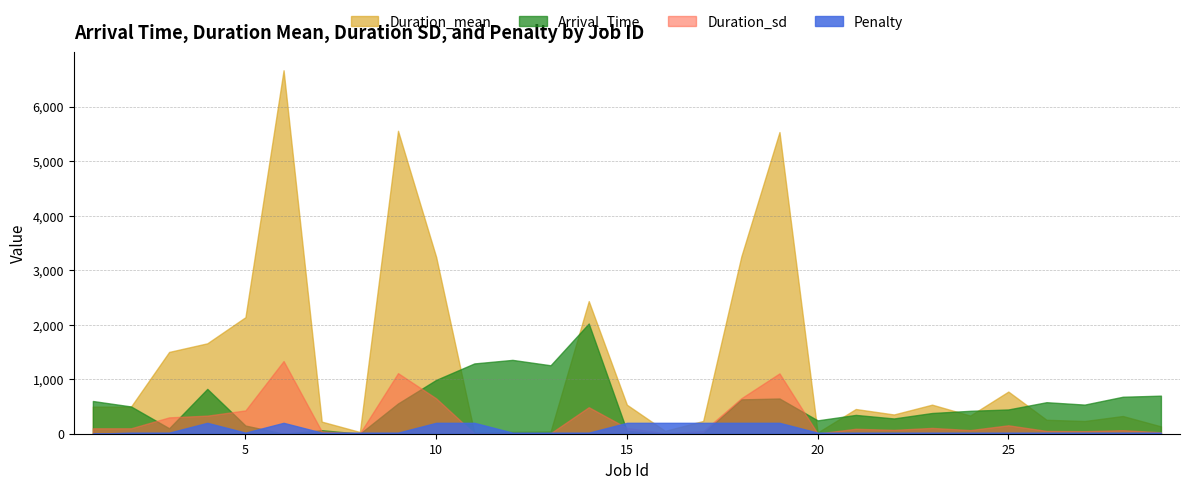

Does the chart display data point markers on the line(s)?

No